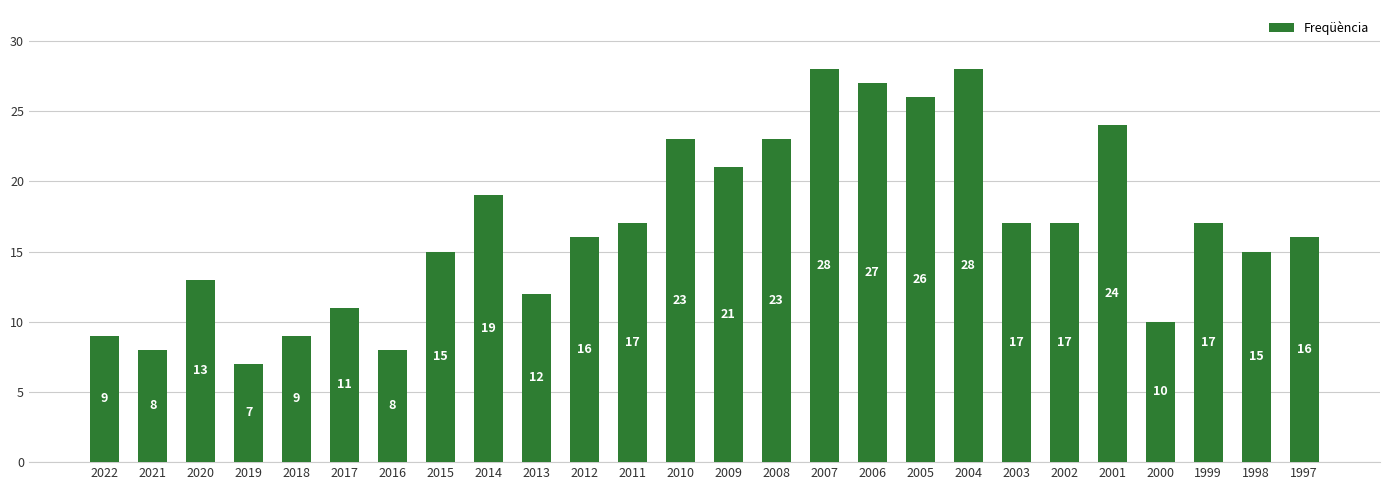

What is the maximum value shown in the chart?

28